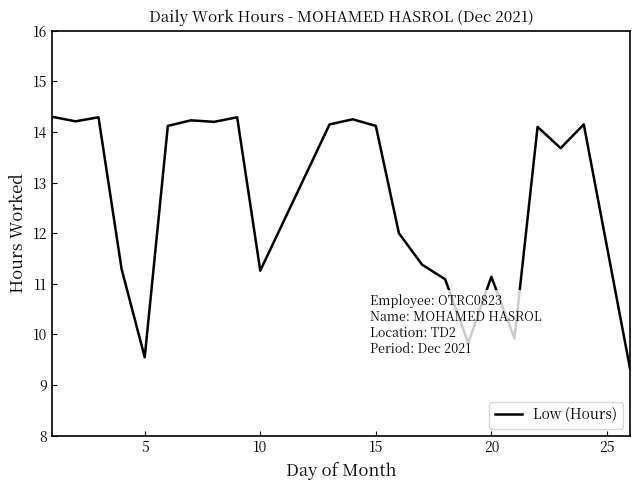

What is the maximum value shown in the chart?

14.3